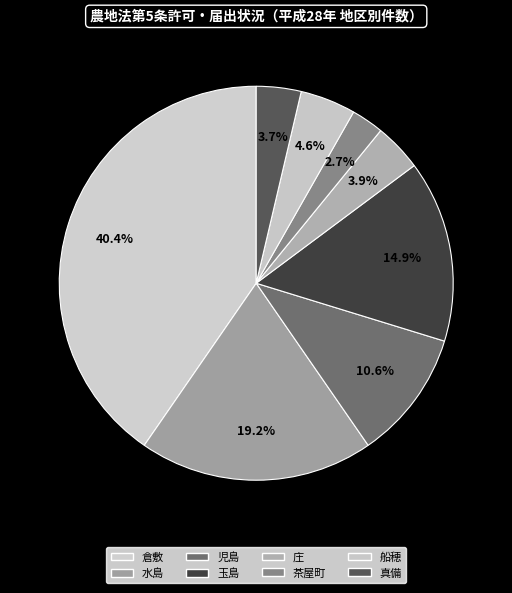

What is the change in value from 庄 to 茶屋町?

-10